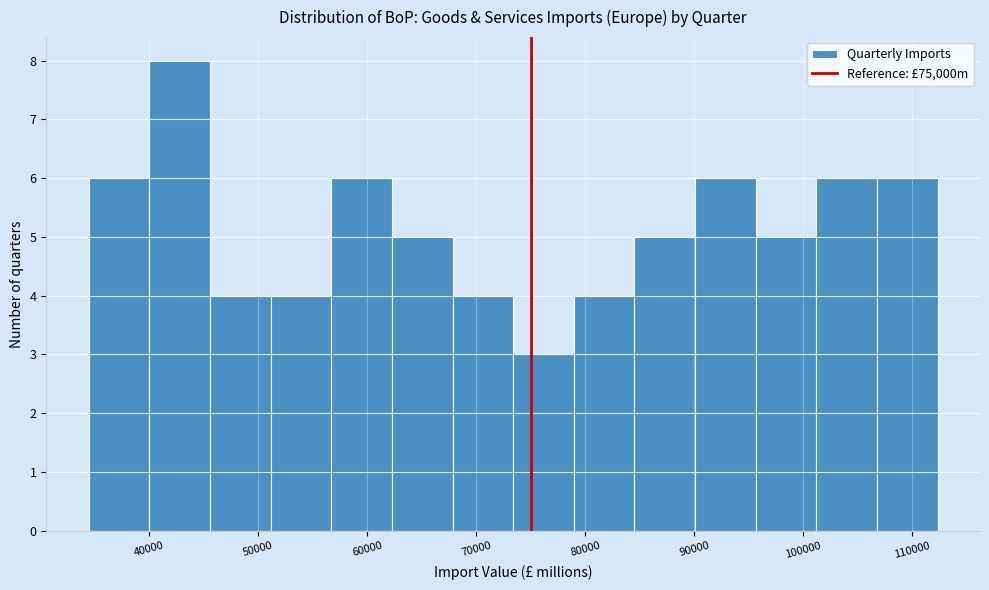

How tall is the bar that spans 90000 to 96000 on the x-axis? Neither the bar edges nor the heights are printed on the chart, so give them approximately, as read against the axes.

6